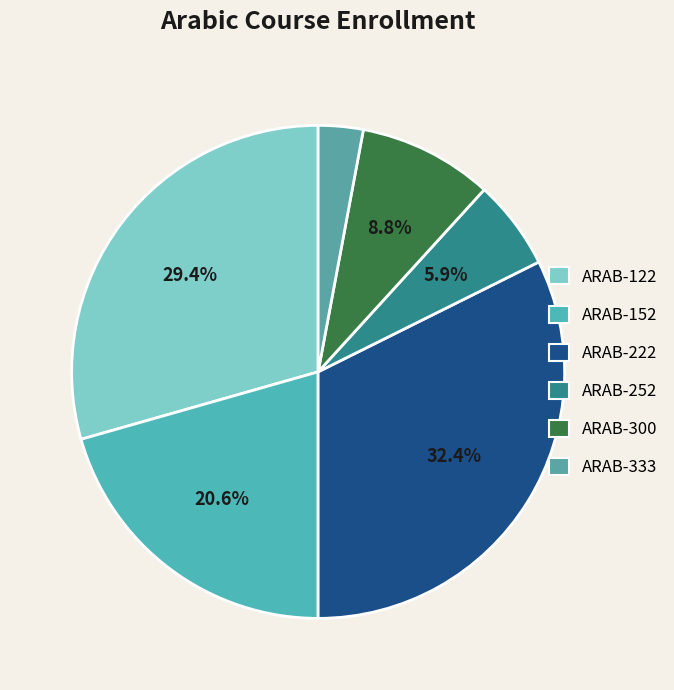

To the nearest percent, what is the average slice percentage?

17%